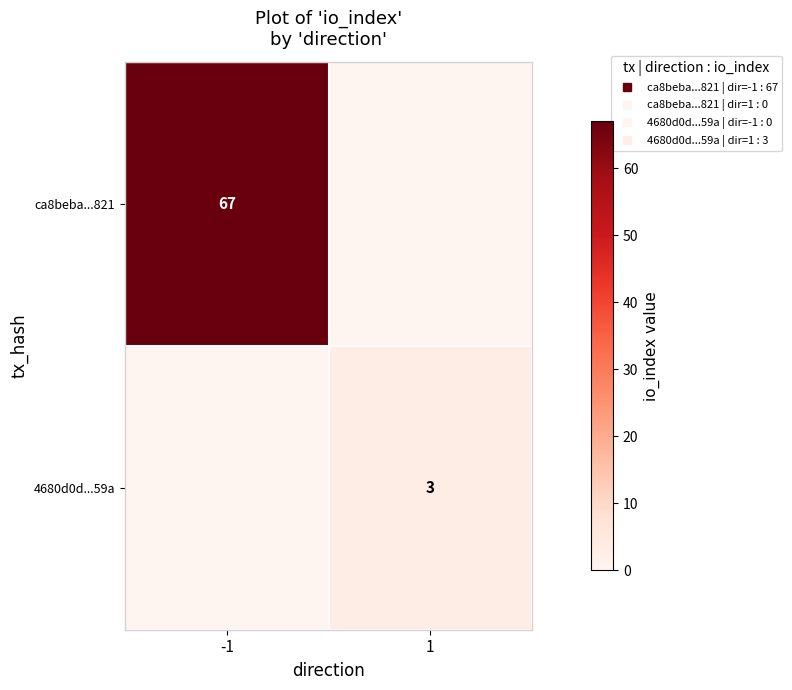

At 1, list the series in order from smallest to largest.

ca8beba...821, 4680d0d...59a